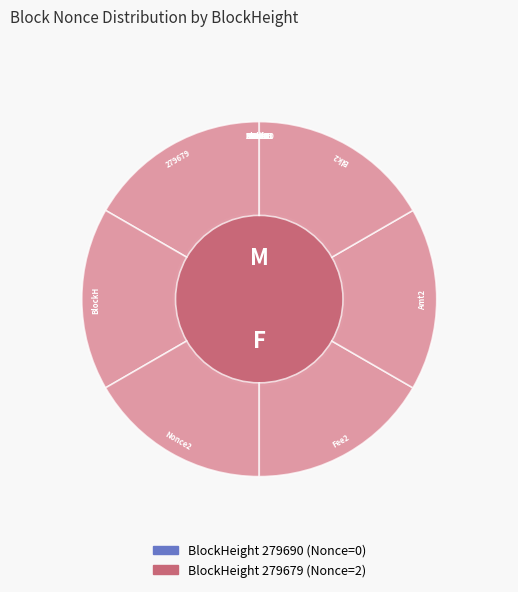

How much of the chart is everything except 279690?

100.0%